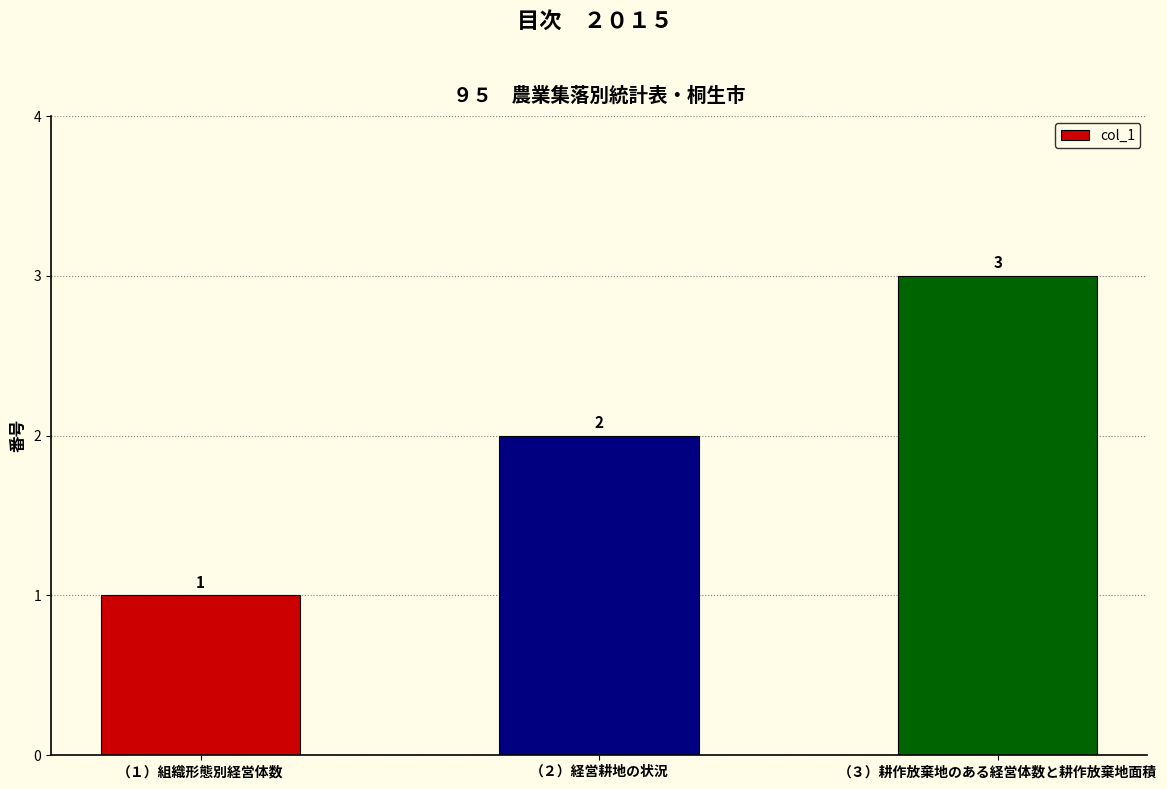

How many distinct data groups are displayed?

1